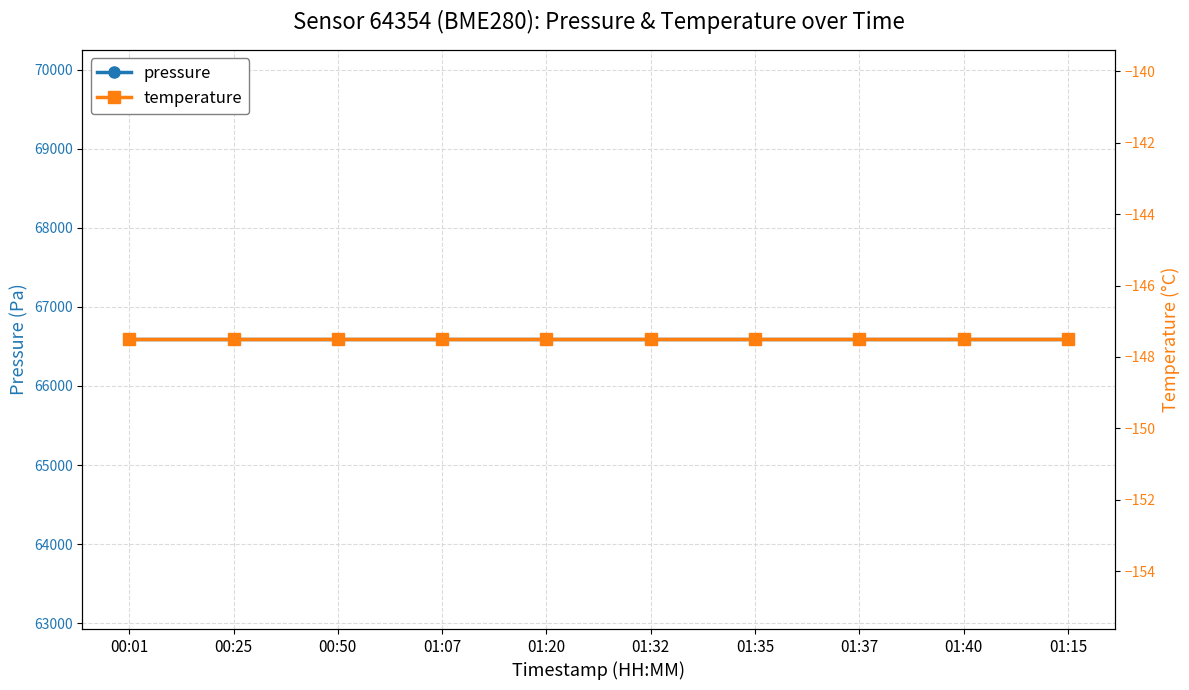

Which series has the largest total across all categories?

pressure